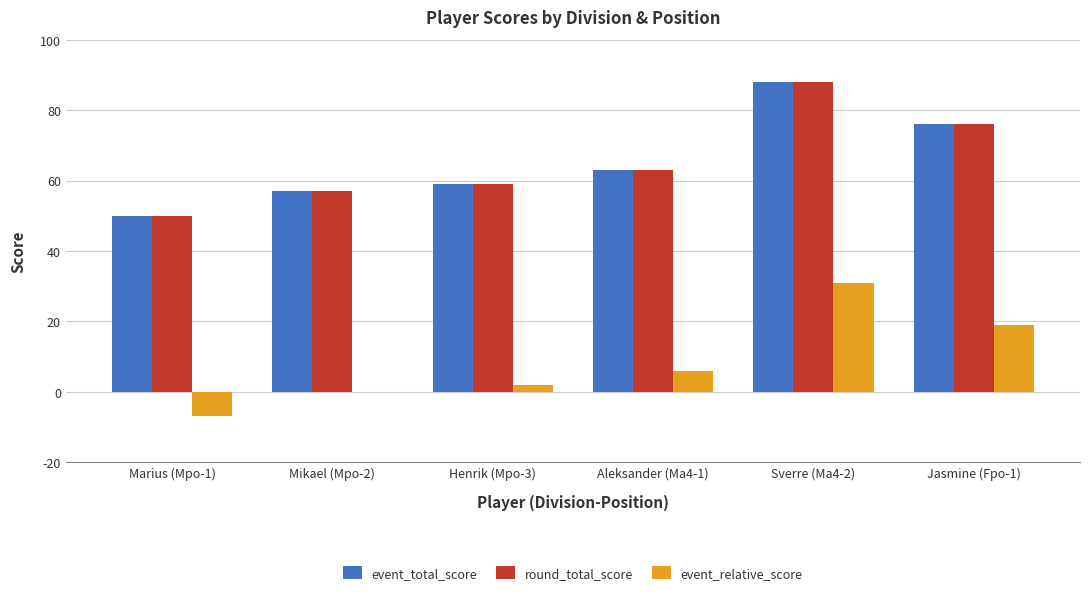

Is it true that event_total_score equals 82 at Mikael (Mpo-2)?

False